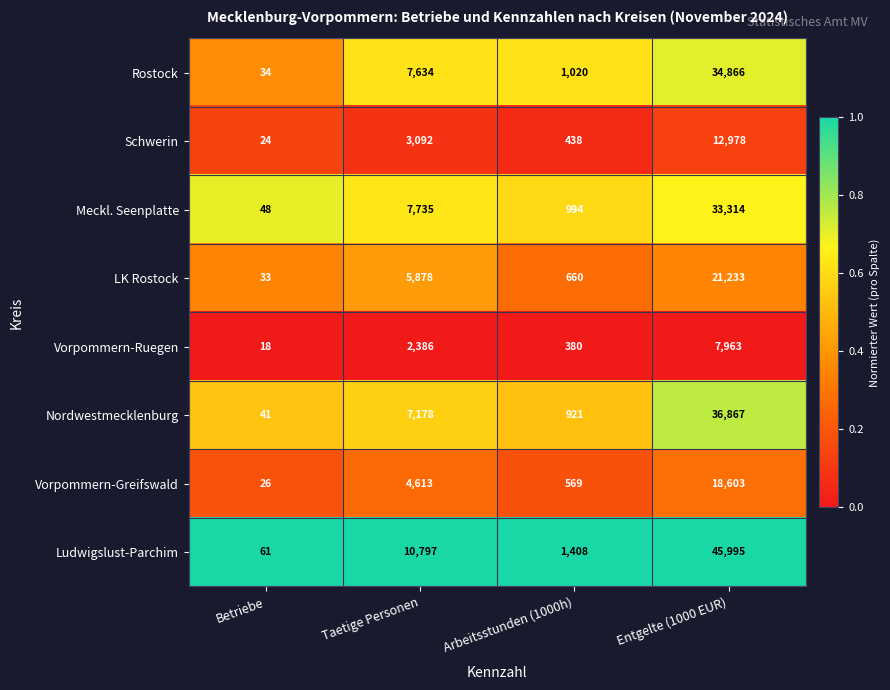

At Betriebe, list the series in order from smallest to largest.

Vorpommern-Ruegen, Schwerin, Vorpommern-Greifswald, LK Rostock, Rostock, Nordwestmecklenburg, Meckl. Seenplatte, Ludwigslust-Parchim